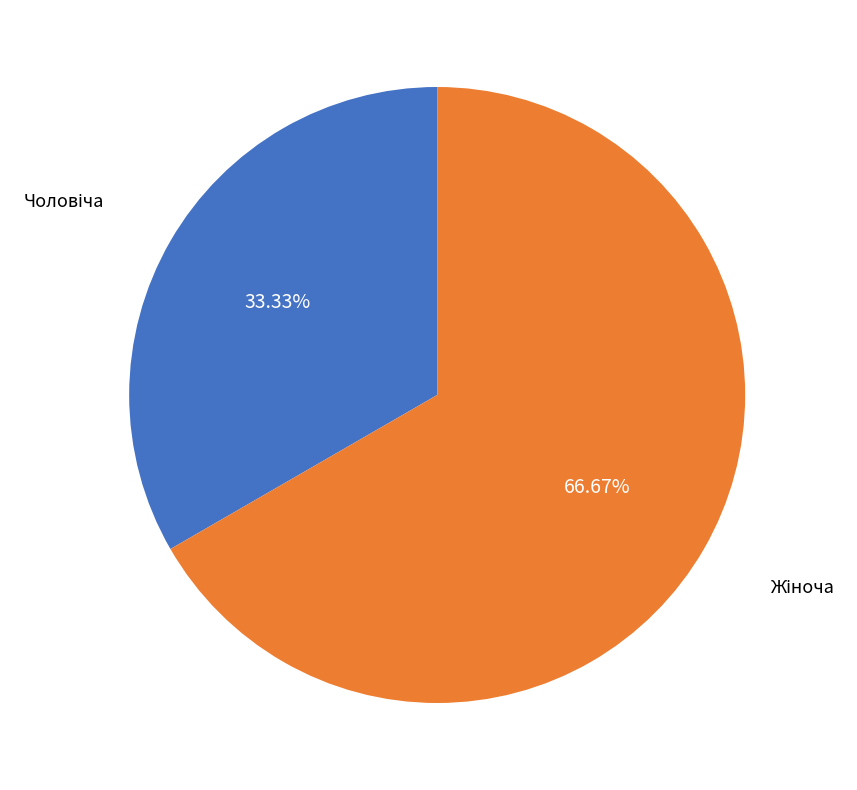

Is there any slice that represents more than half of the pie?

Yes